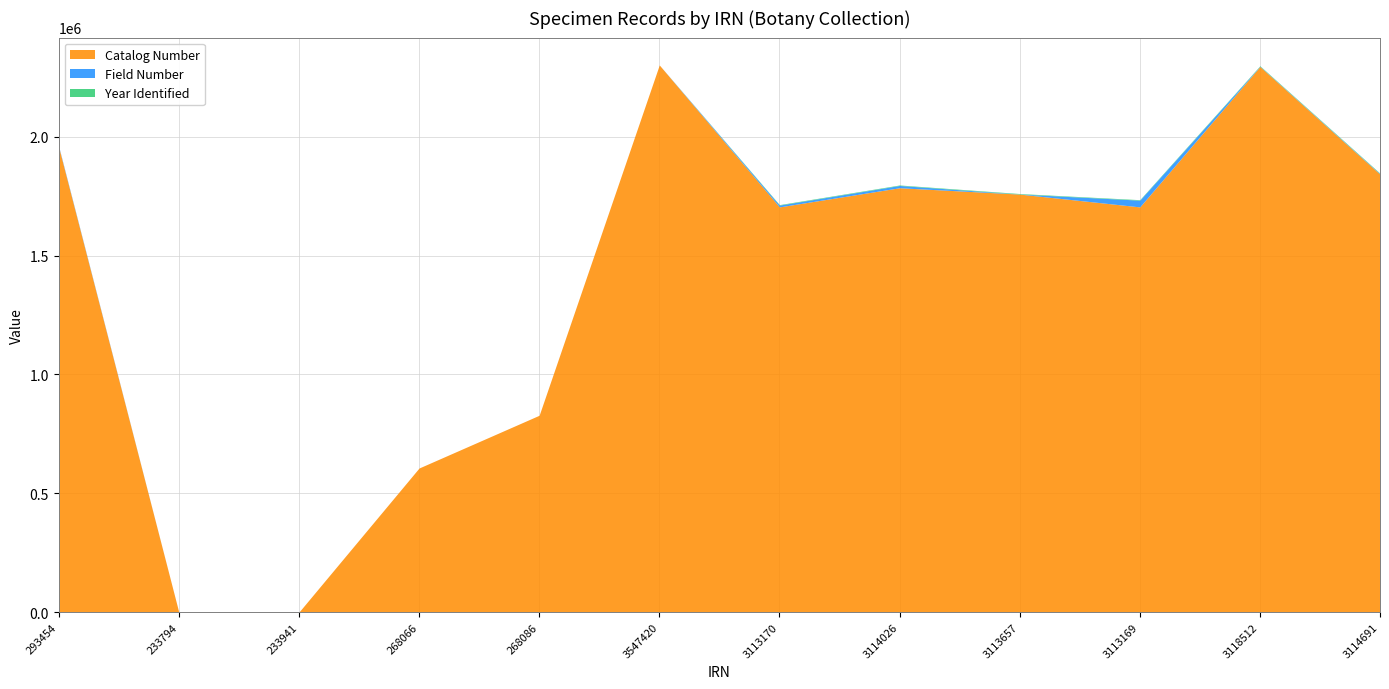

At how many categories does at least one series exceed 1484083?

8